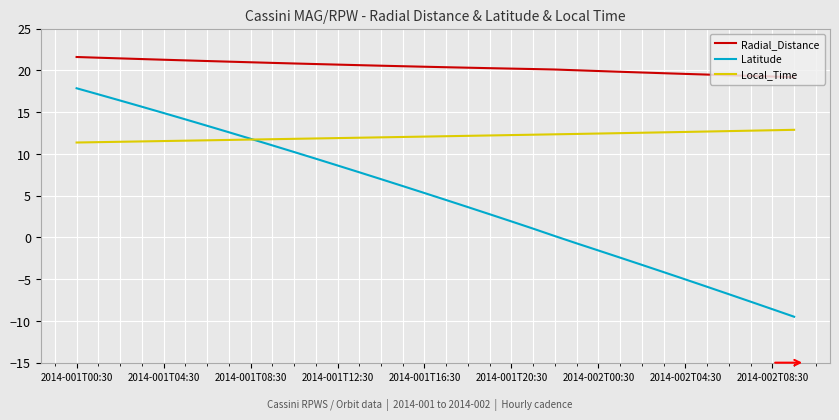

Which series has the widest spread of values?

Latitude